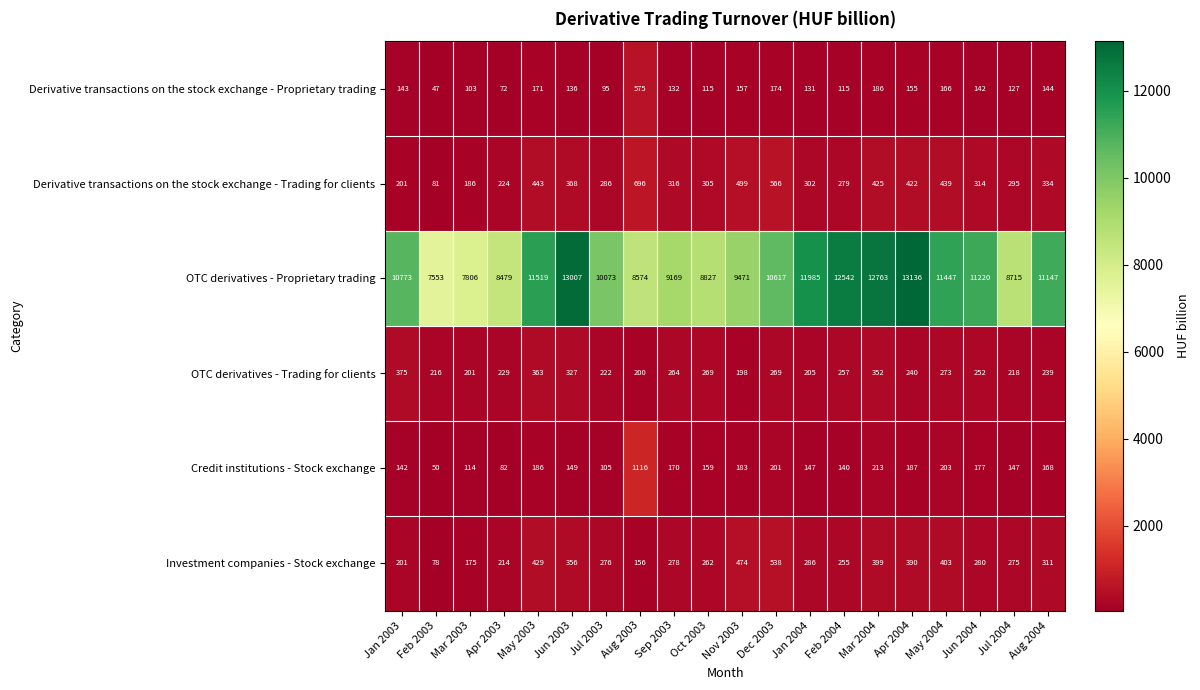

At which label is Credit institutions - Stock exchange closest to 583?

Mar 2004